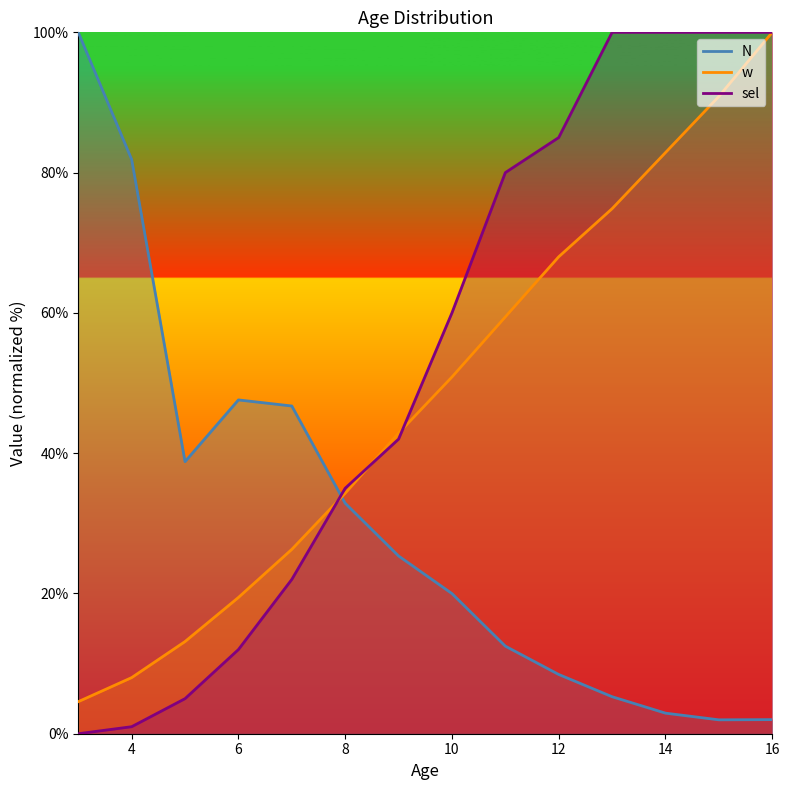

How many intersections are there between N and sel?

1